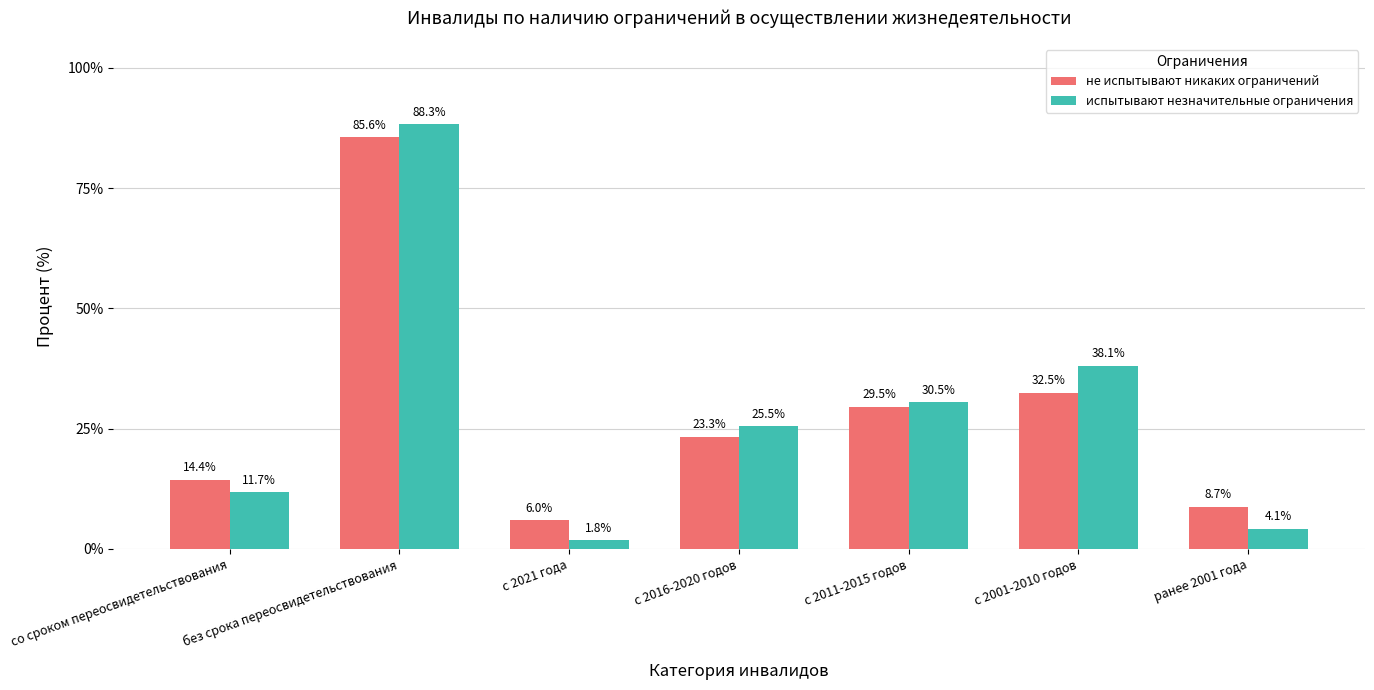

Which series has the widest spread of values?

испытывают незначительные ограничения